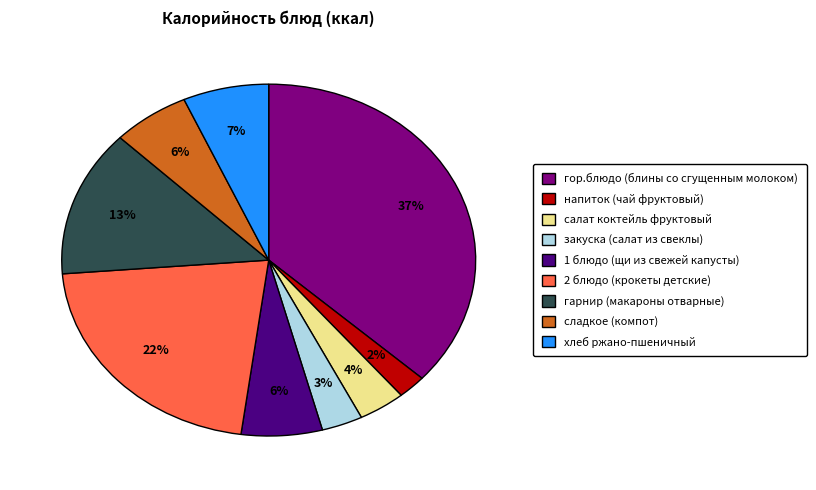

Is the sum of салат коктейль фруктовый and напиток (чай фруктовый) greater than half?

No